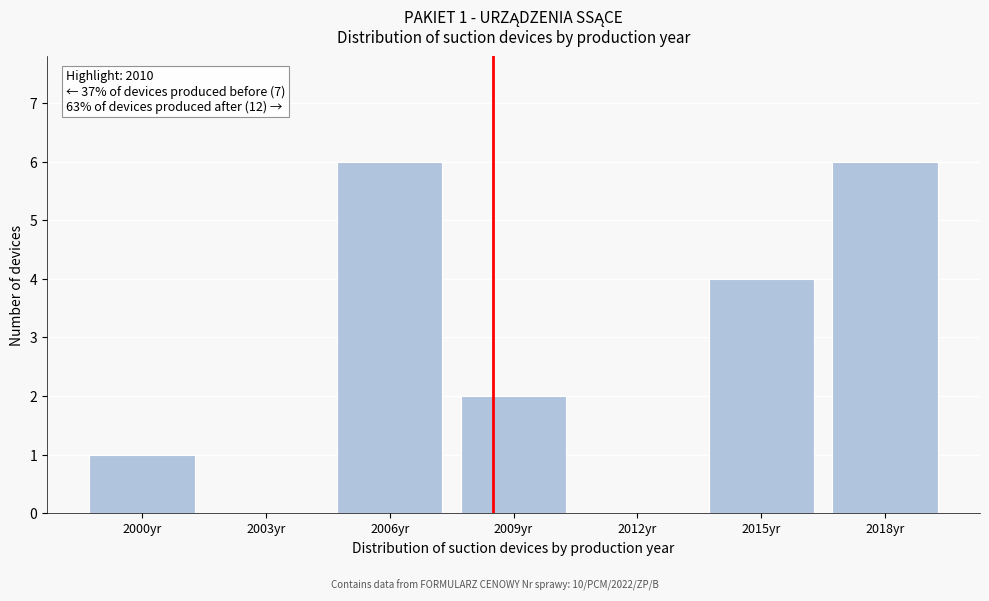

Reading right to left, what are all the values shown in this chart?

2018yr=6	2015yr=4	2012yr=0	2009yr=2	2006yr=6	2003yr=0	2000yr=1